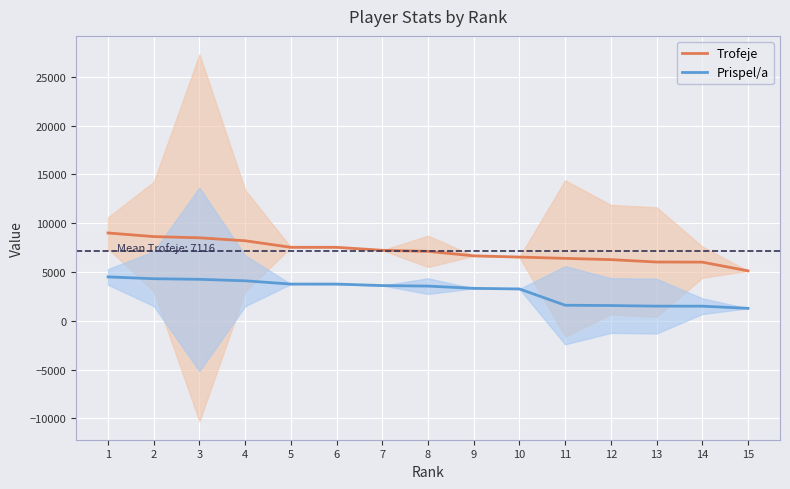

Rank the series by their average value, from lowest to highest.

Prispel/a, Trofeje